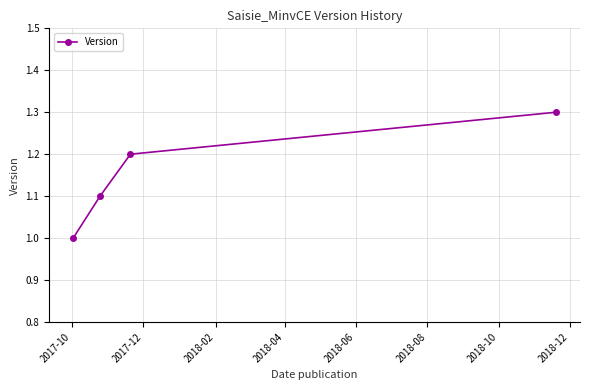

What is the maximum value shown in the chart?

1.3